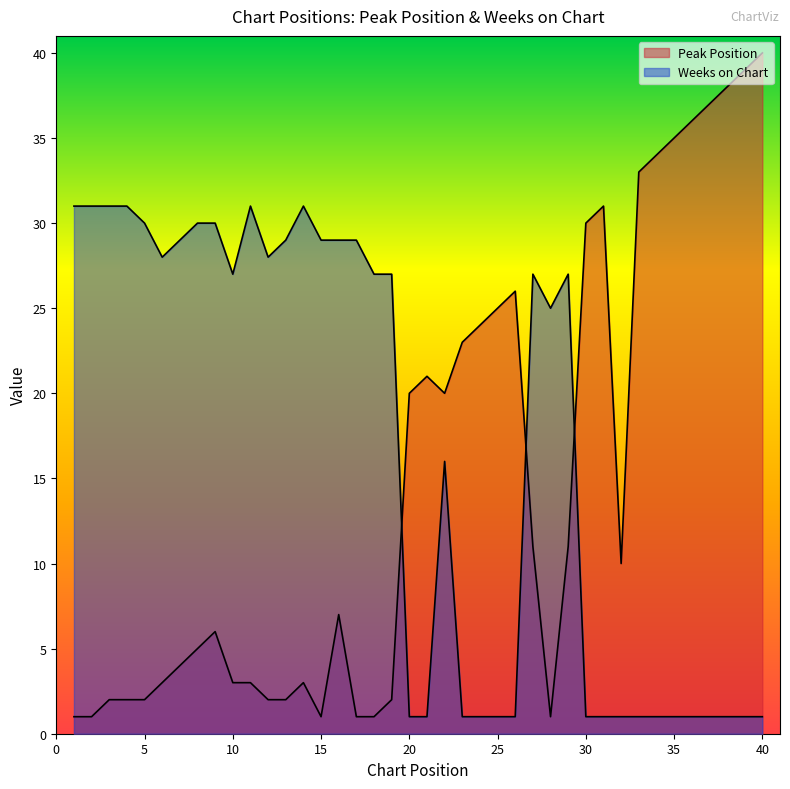

The Peak Position series shows 20 at 31. True or false?

False